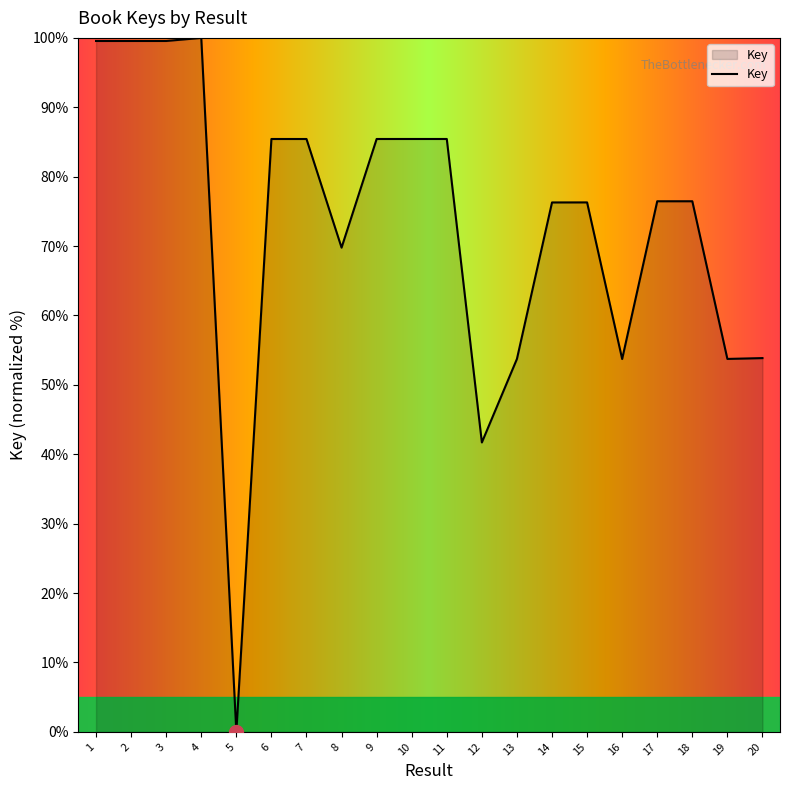

Read the value at 12.

41.7